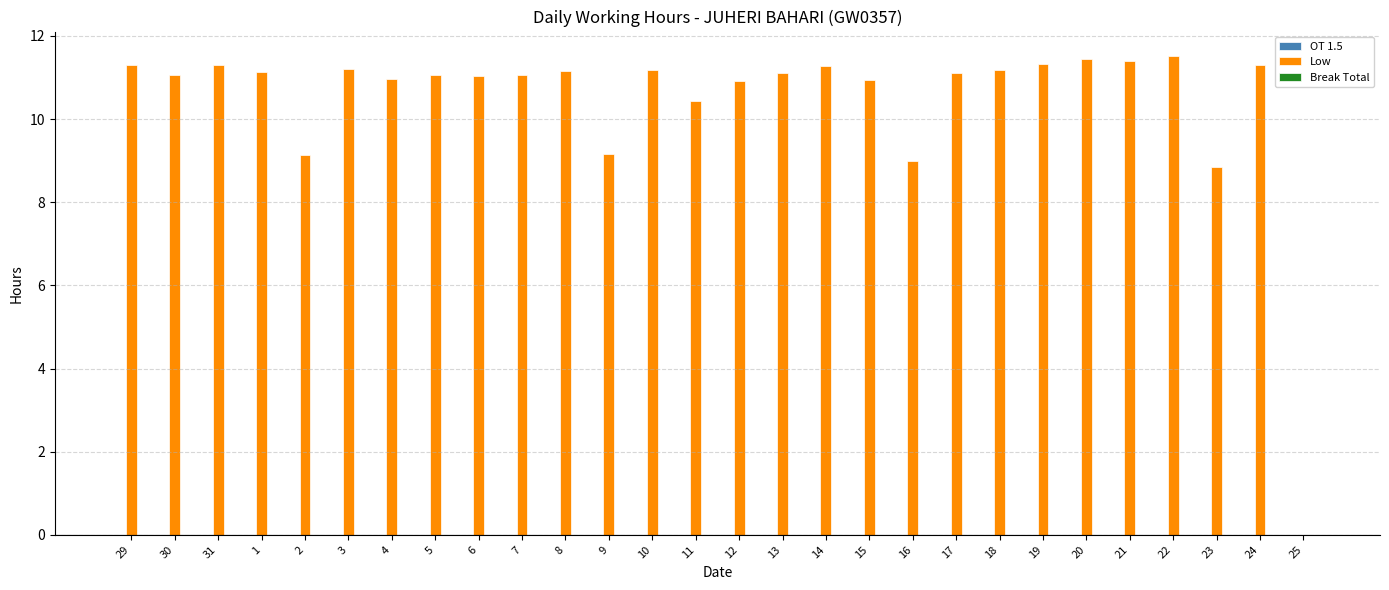

What is the sum of all values?

292.5